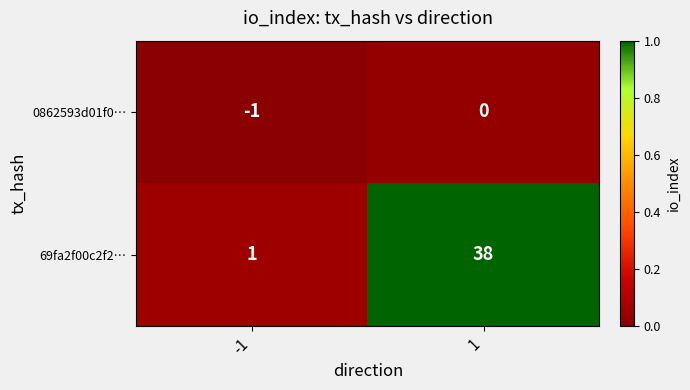

What is the spread (max minus min) of values at -1?

2